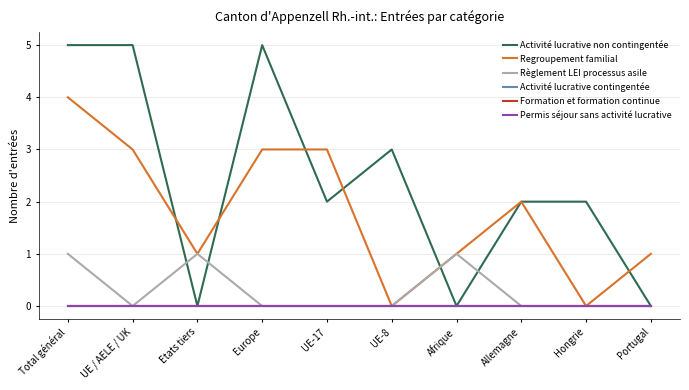

Which series has the widest spread of values?

Activité lucrative non contingentée